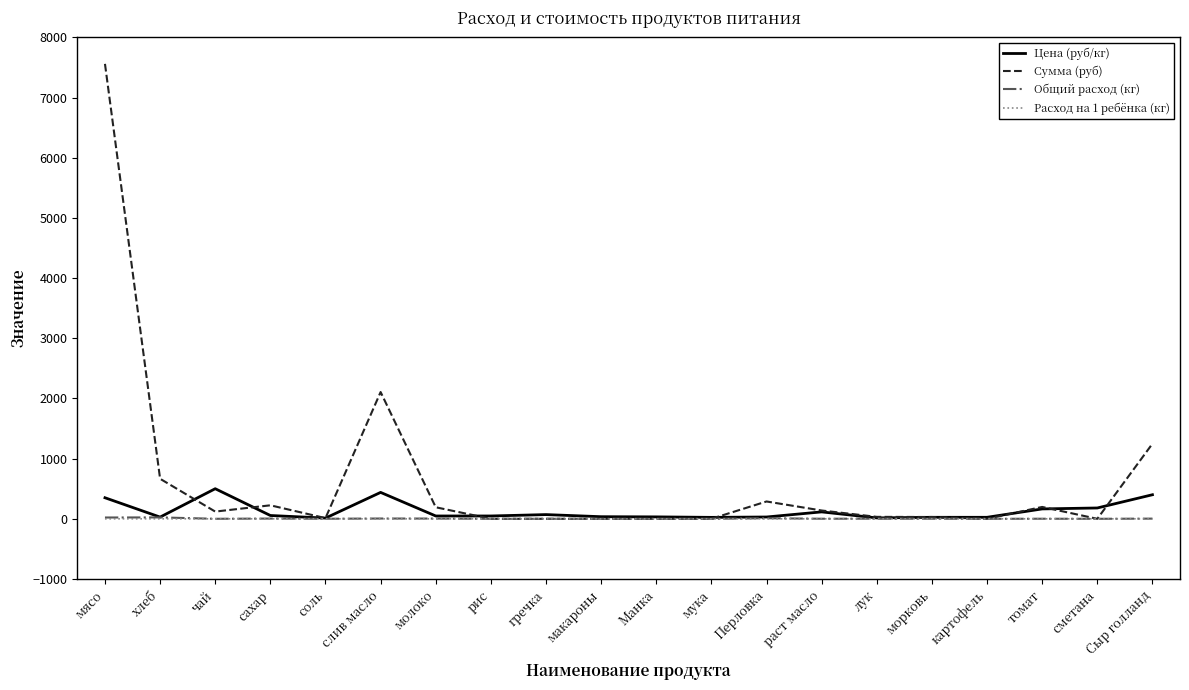

What is the highest value of the Цена (руб/кг) series?

500.0